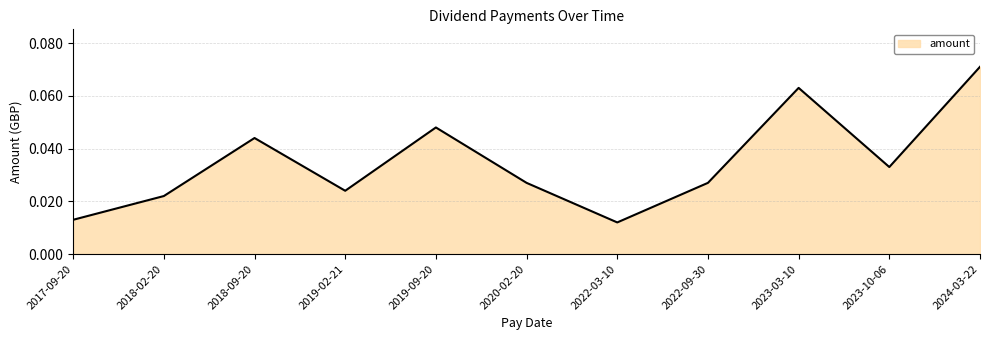

True or false: the data shows 0.1 at 2018-09-20.

False